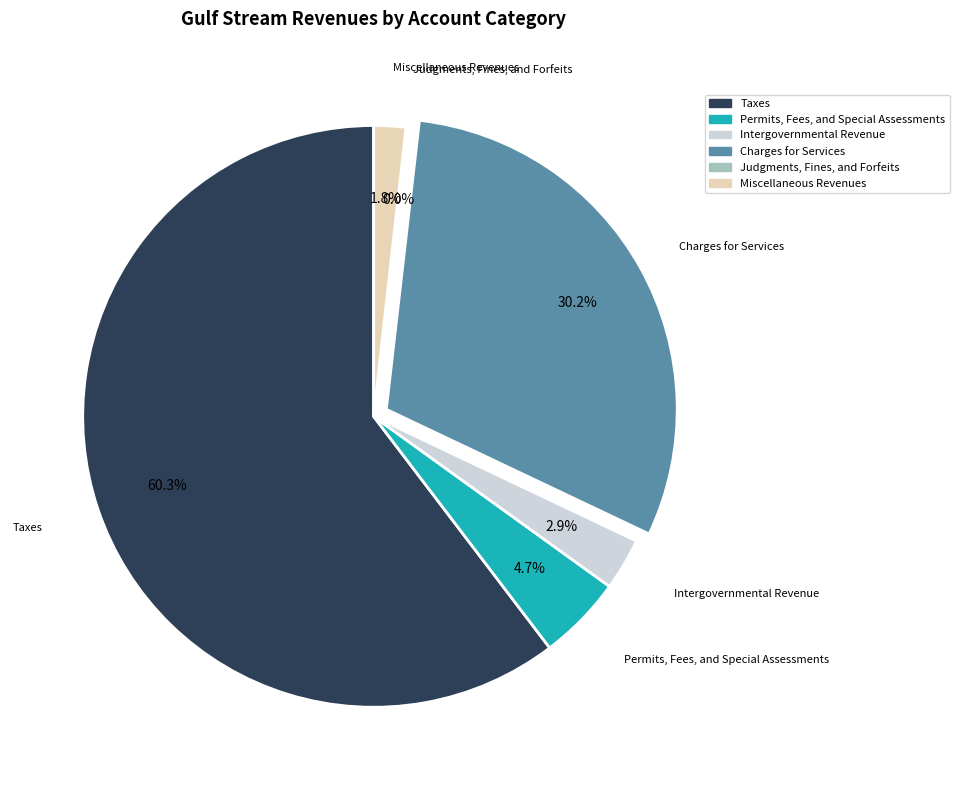

Which category accounts for the majority?

Taxes